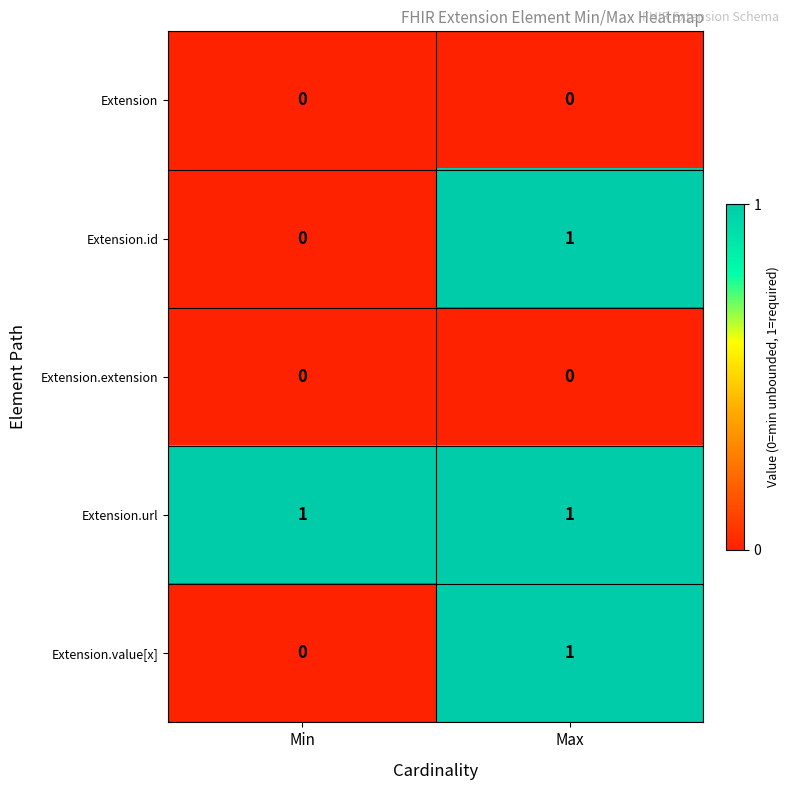

Count the number of categories in the chart.

2